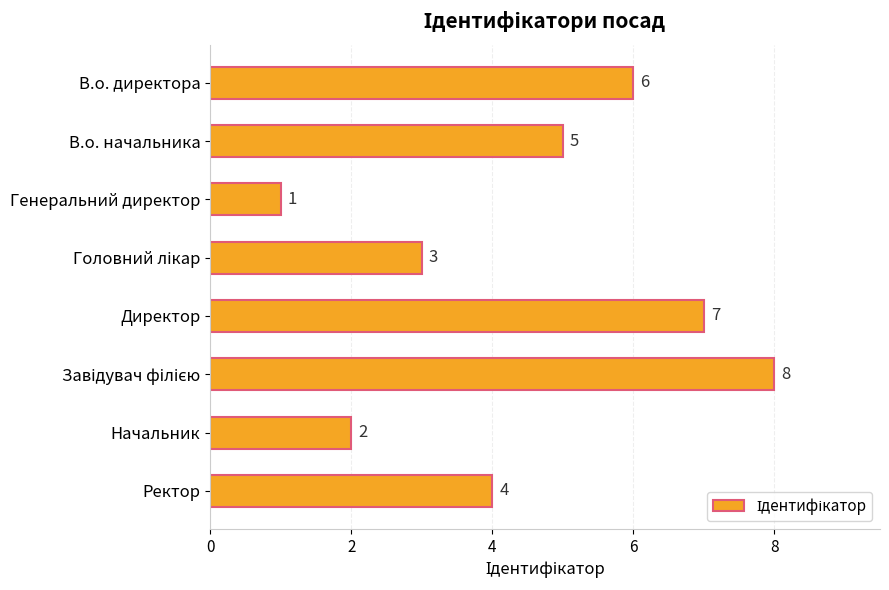

What is the change in value from В.о. начальника to Генеральний директор?

-4